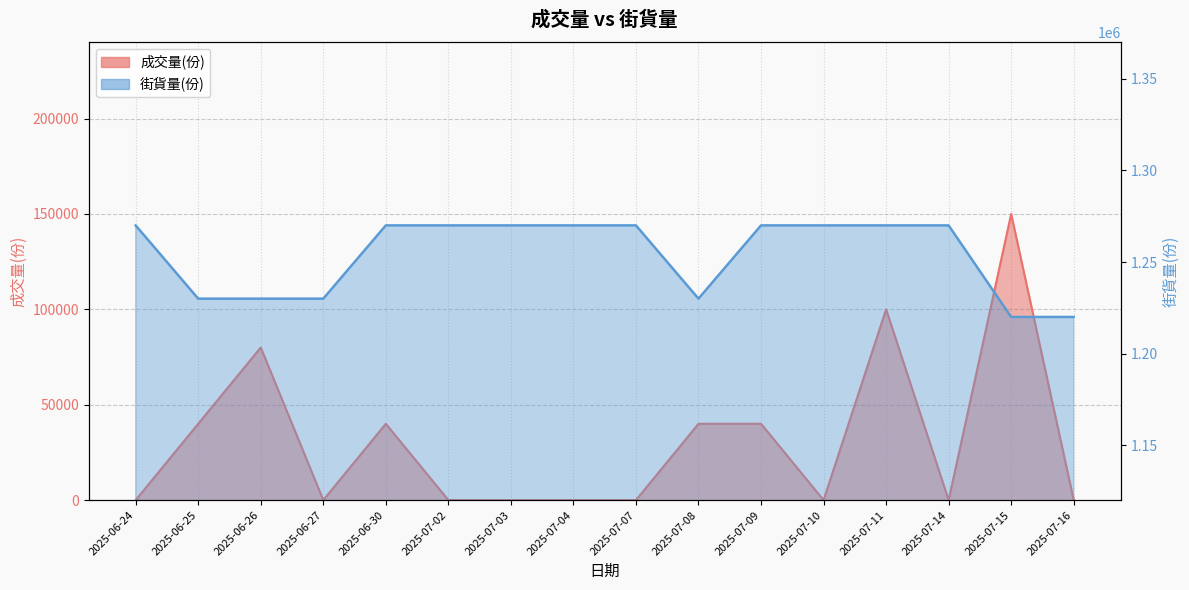

The value of 成交量(份) at 2025-07-14 is 94860. True or false?

False